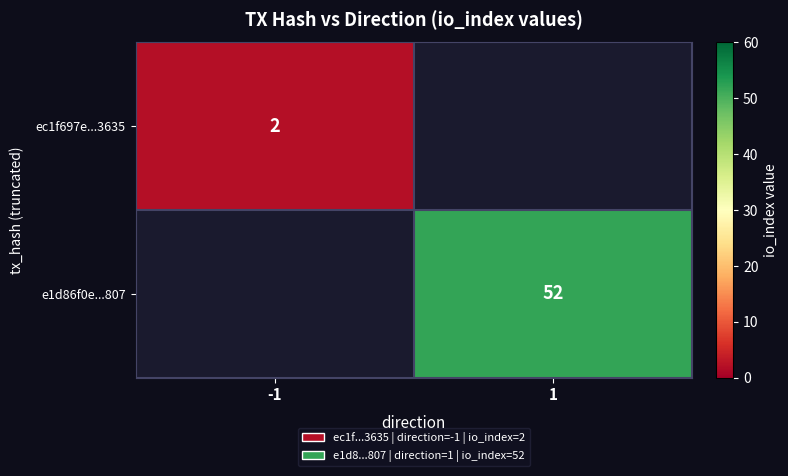

The ec1f697e...3635 series shows 2 at -1. True or false?

True